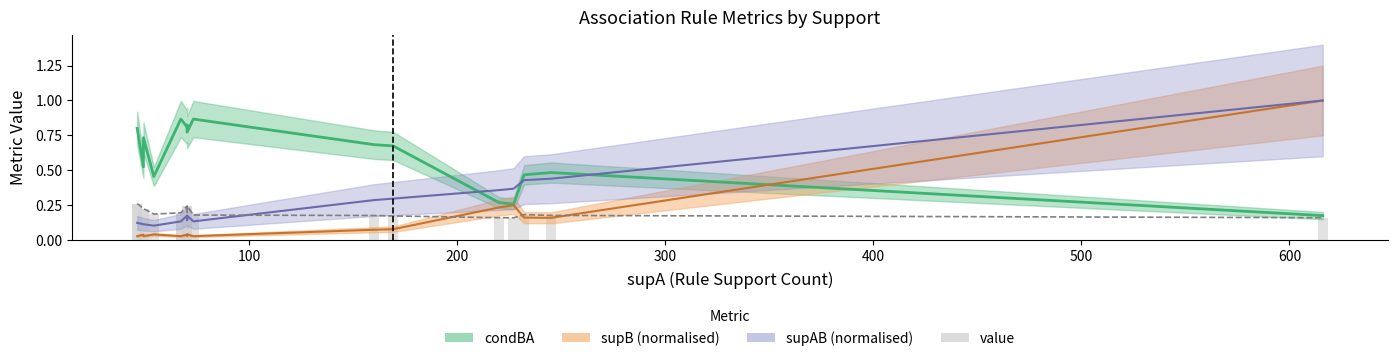

How many bars are there in total?

36